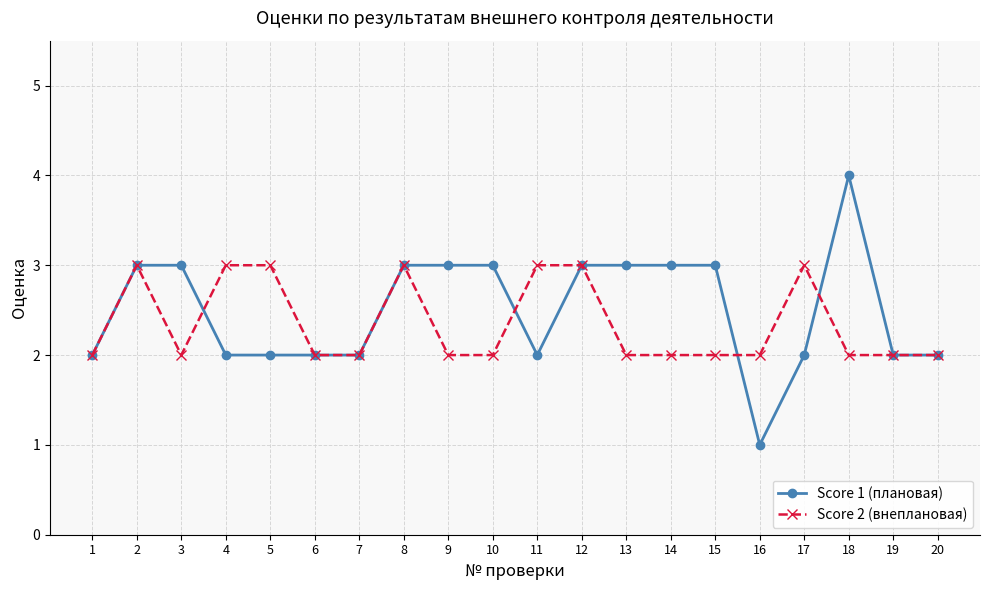

Which series has the largest range (max minus min)?

Score 1 (плановая)